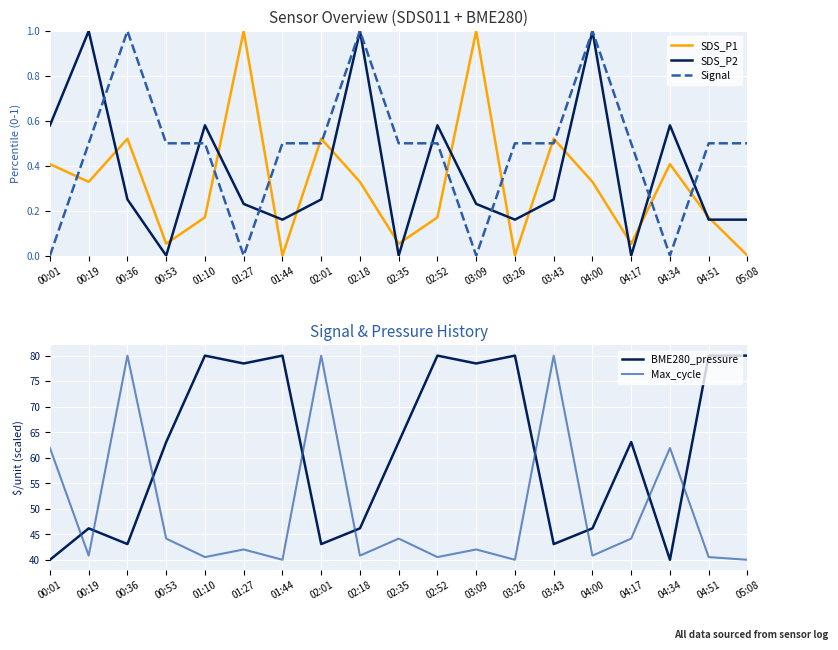

Read the Max_cycle value at 00:53.

44.1